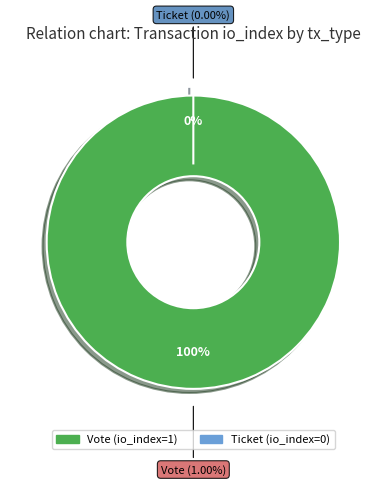

How many segments does this pie chart have?

2